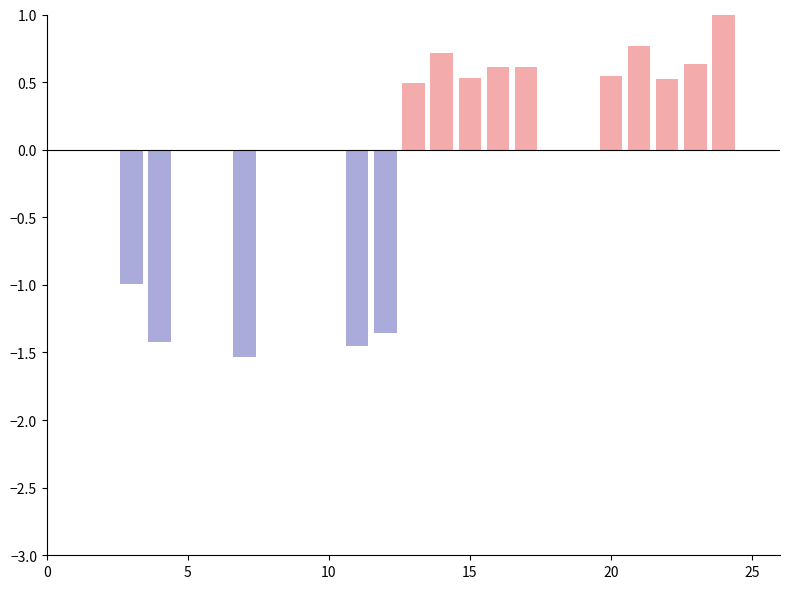

What is the average value of the Low (first half) series?

-0.6